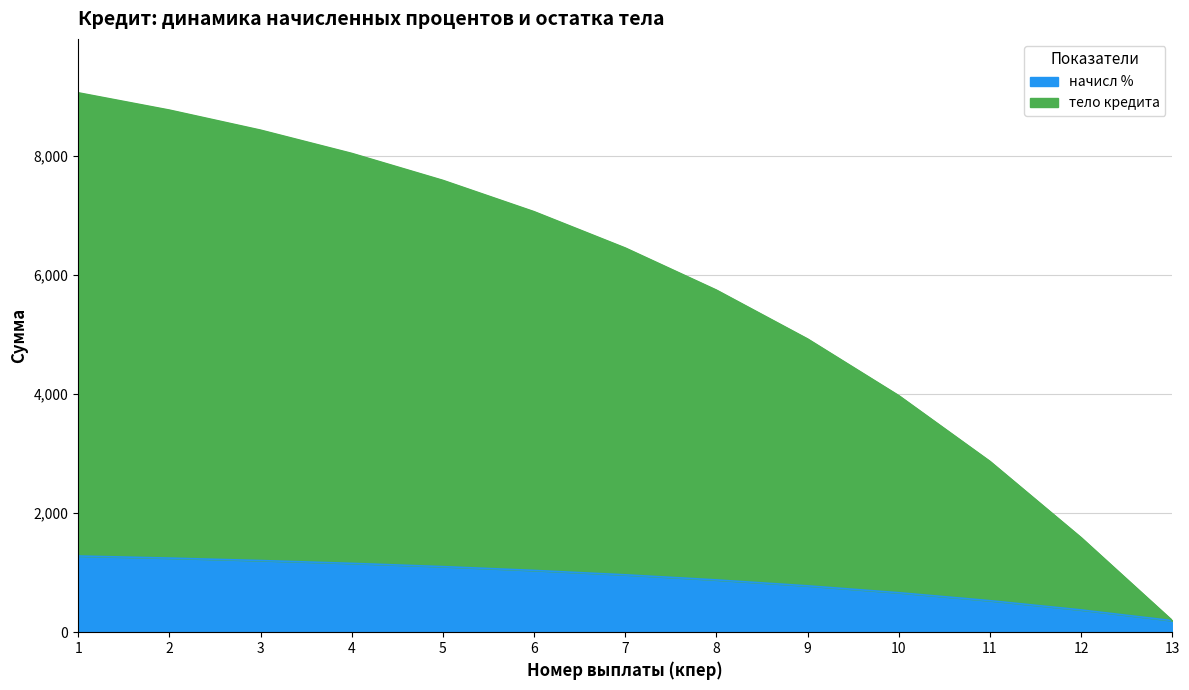

Between 7 and 13, which series saw the biggest shift?

тело кредита